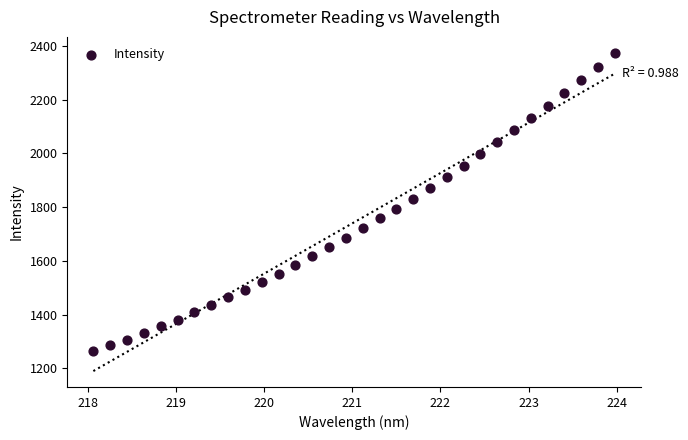

What is the range of X values (max minus min)?

5.9